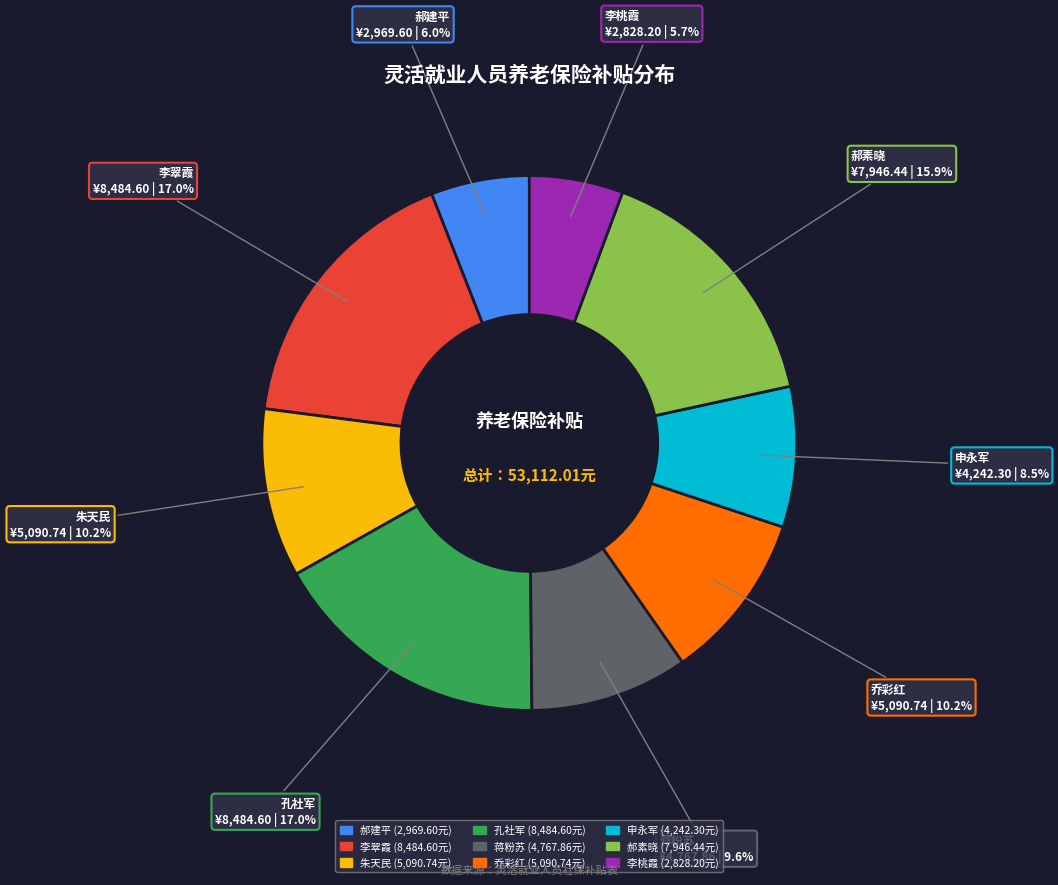

Is there any slice that represents more than half of the pie?

No